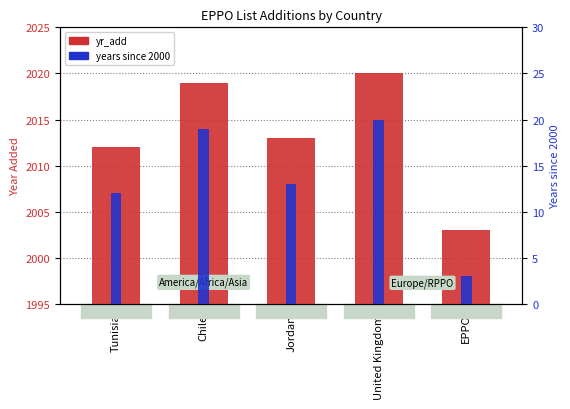

At which label is yr_add closest to 2011?

Tunisia